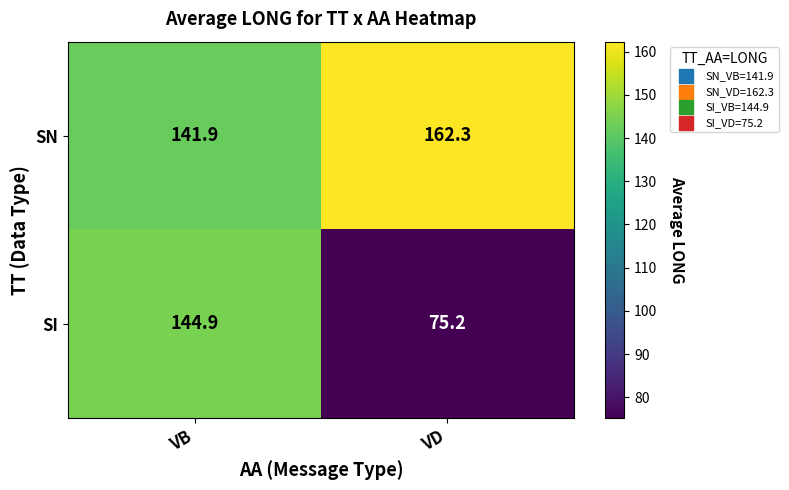

Which series has the largest range (max minus min)?

SI